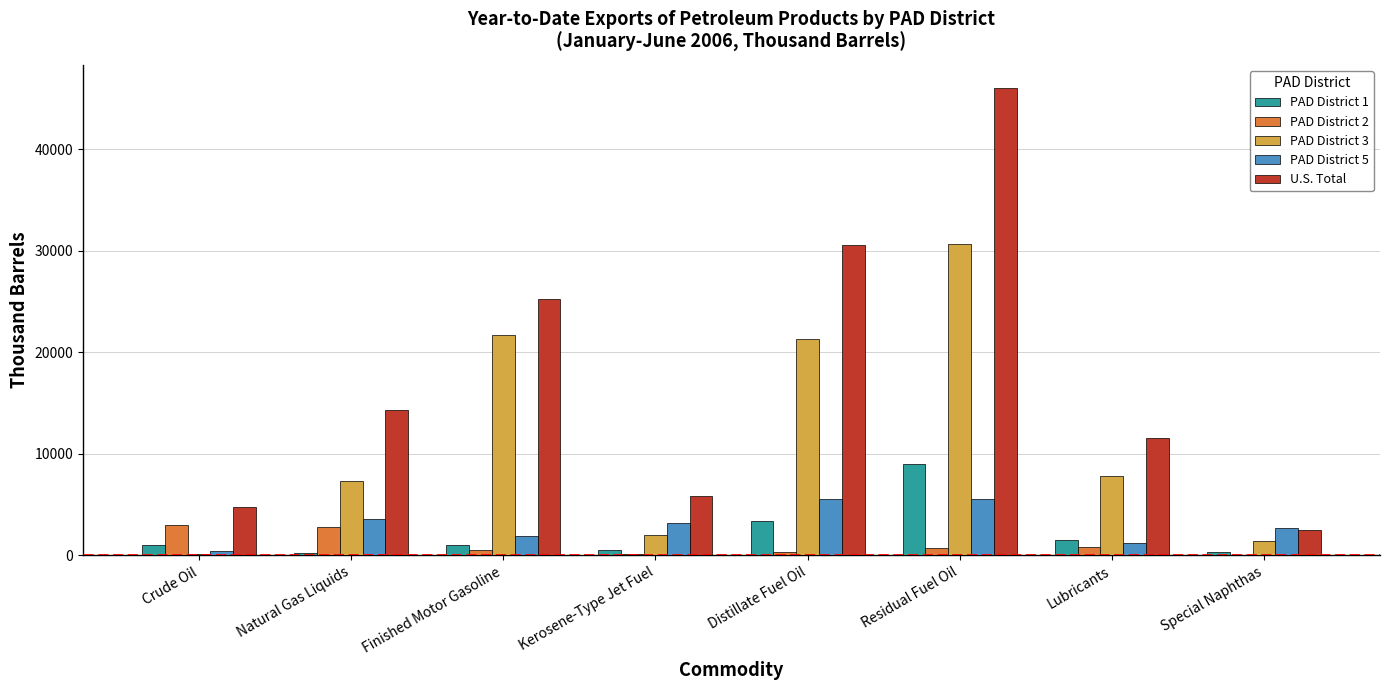

Which label corresponds to the largest value in the chart?

Residual Fuel Oil